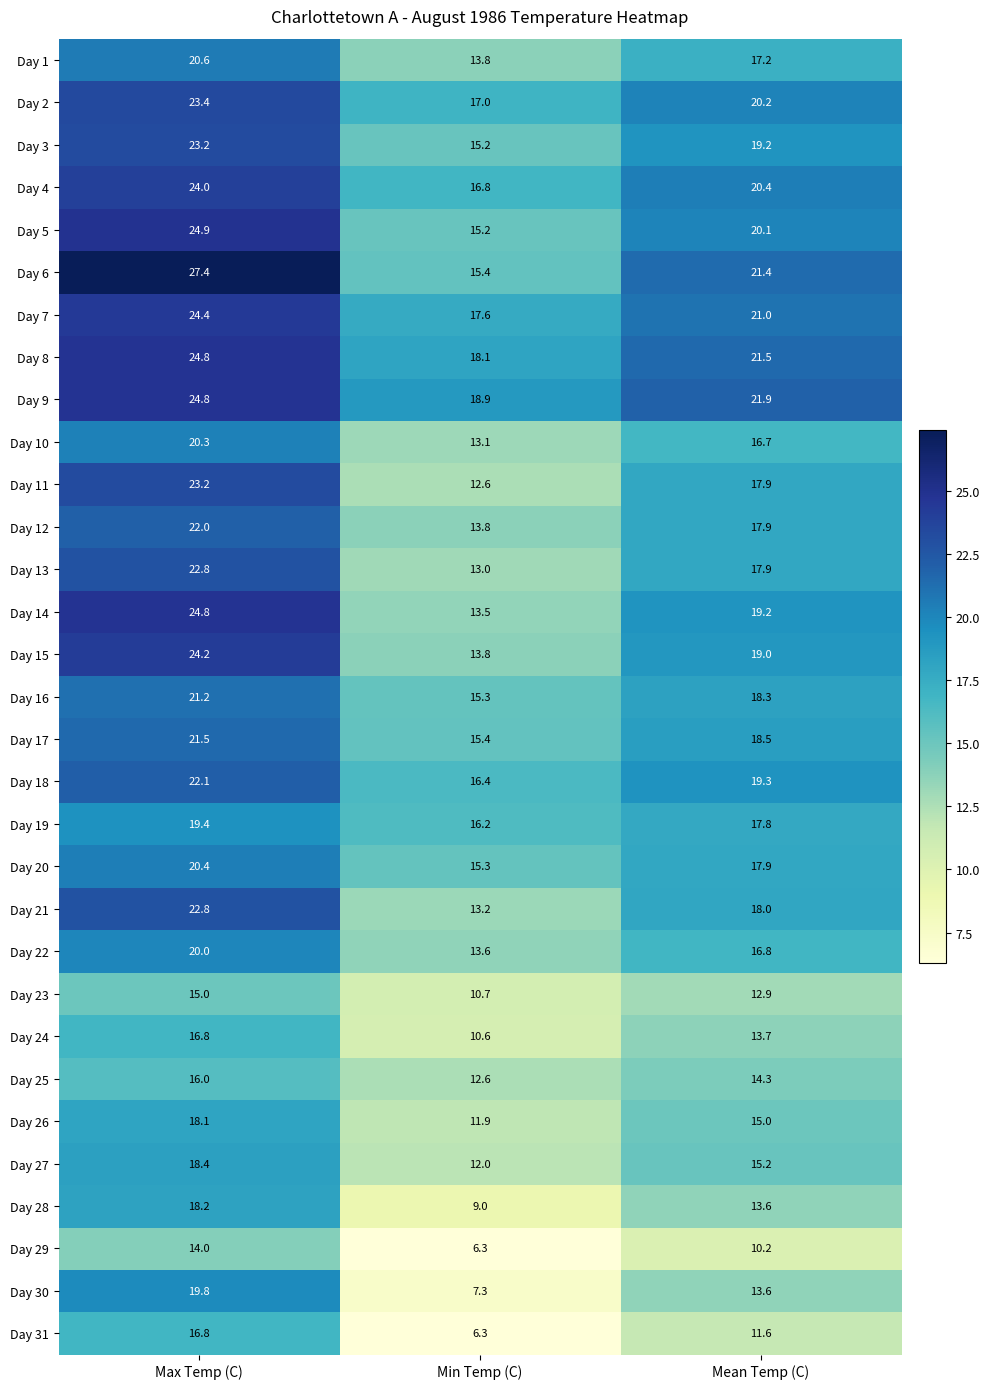

Rank the categories by Day 15 value from highest to lowest.

Max Temp (C), Mean Temp (C), Min Temp (C)